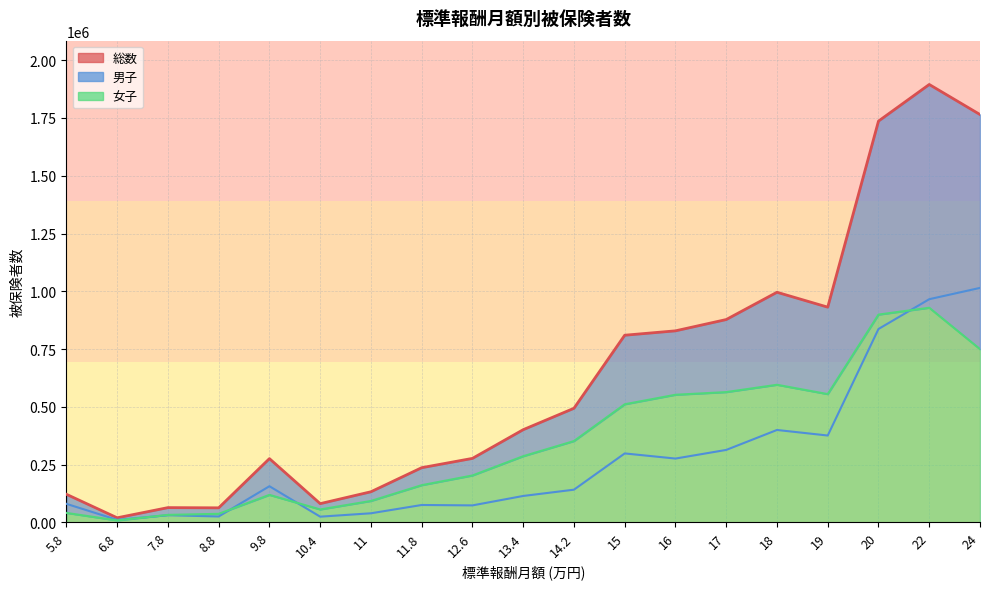

How many interior local valleys does the 女子 (line) series have?

3